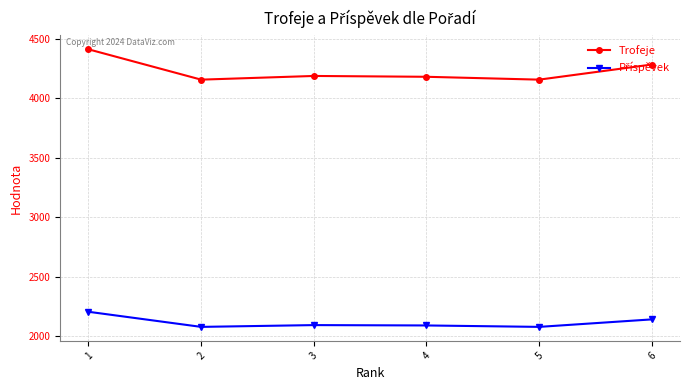

Is it true that Trofeje equals 4156 at 2?

True